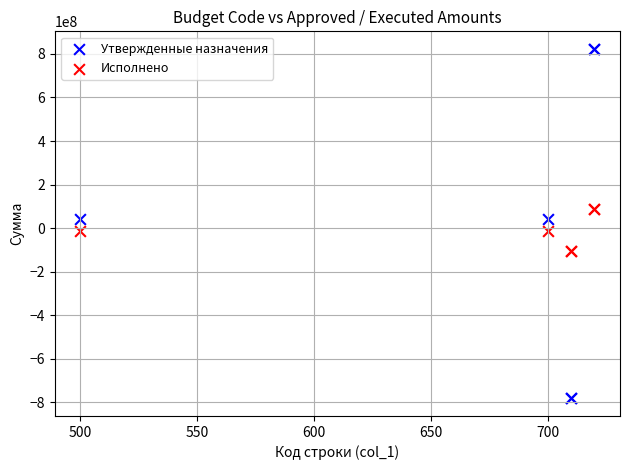

What is the X range (max minus min) for the scatter plot?

220.0